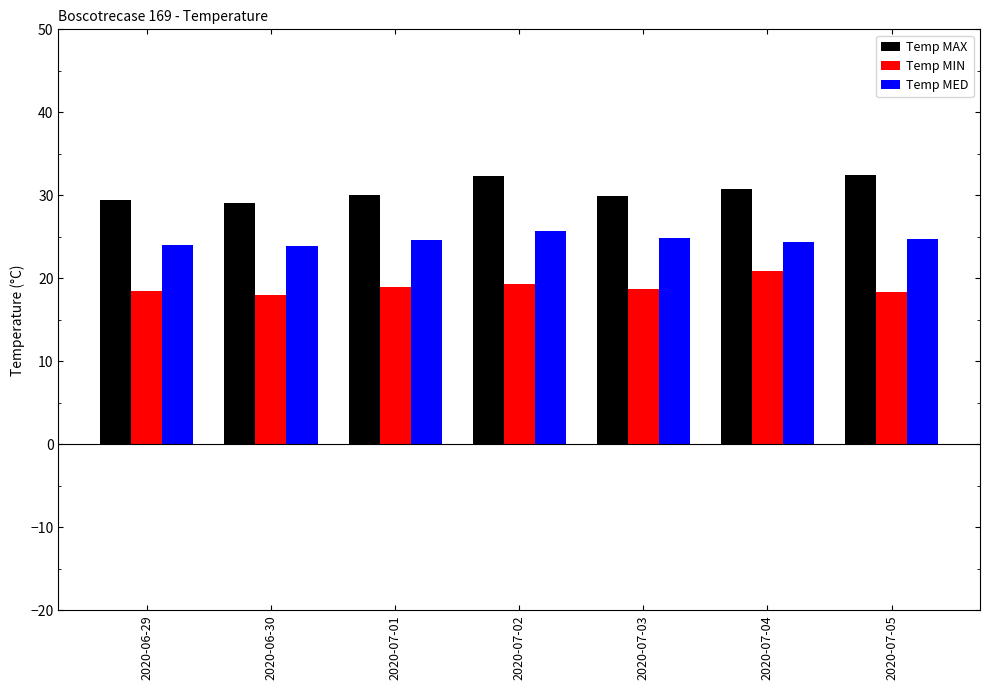

Which series has the largest total across all categories?

Temp MAX